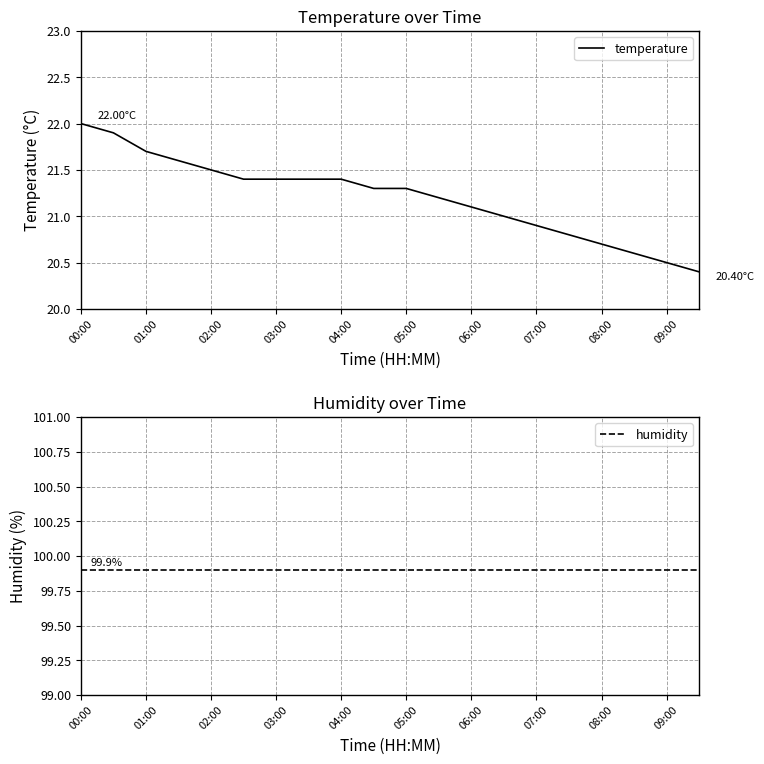

Rank the series at 07:00 from highest to lowest value.

humidity, temperature